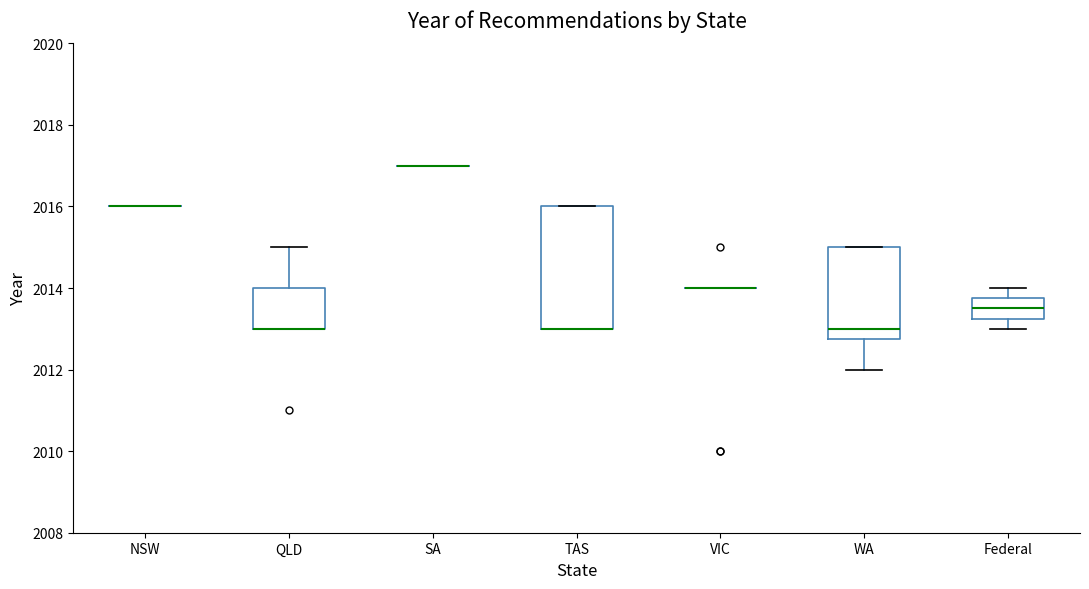

Comparing the boxes themselves (not the whiskers), which one is the tallest?

TAS